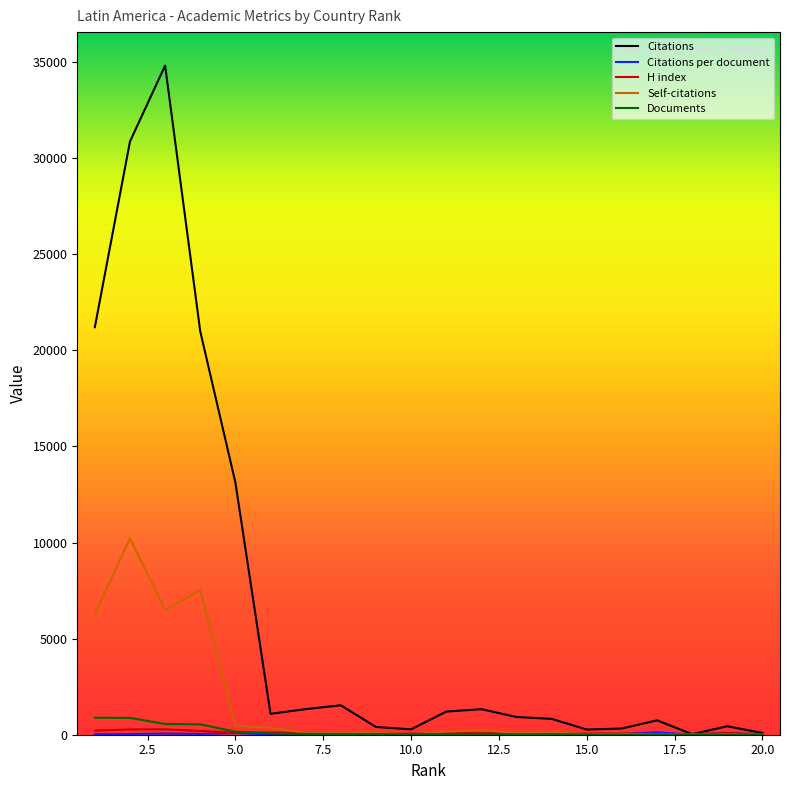

Which series has the widest spread of values?

Citations